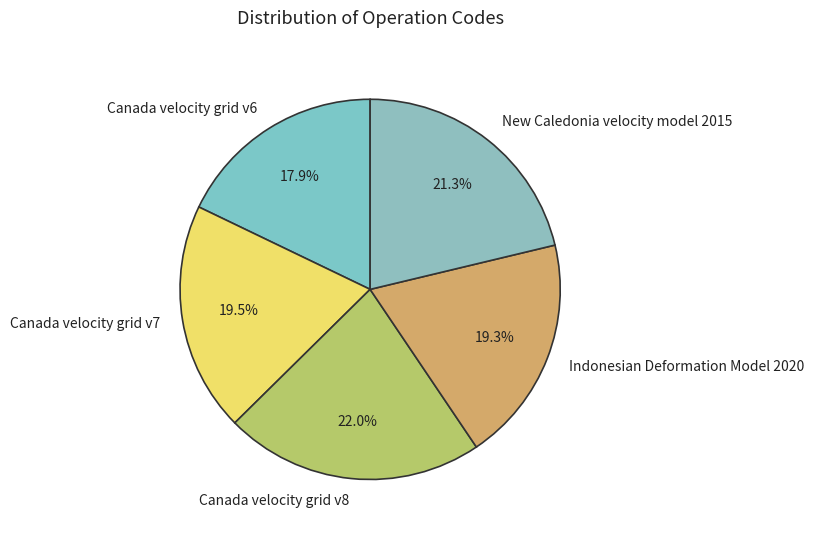

Does Canada velocity grid v7 represent more than half of the total?

No